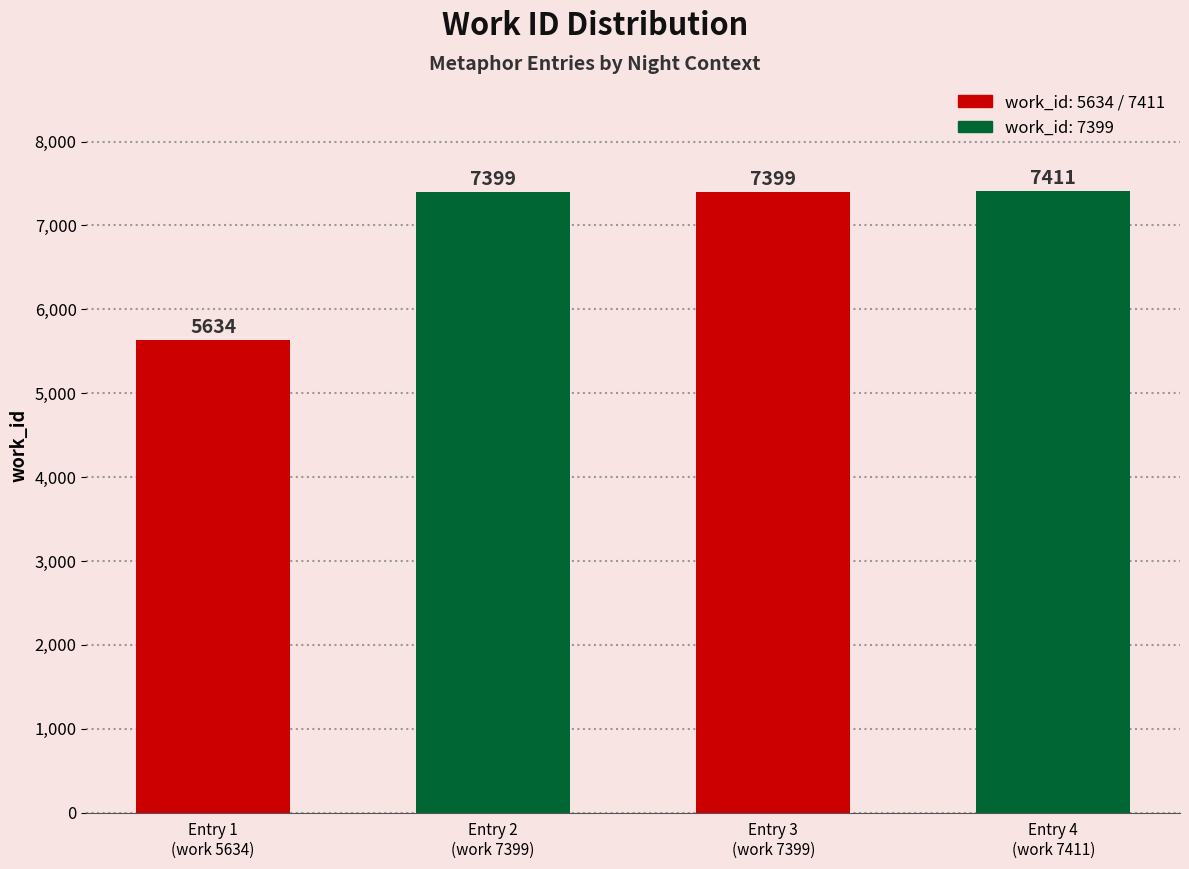

What is the average value?

6961